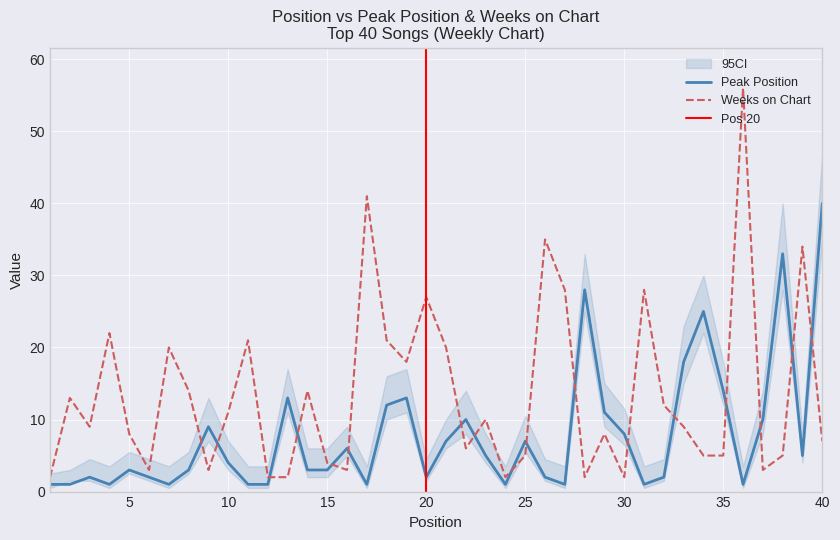

How many data points in Peak Position are less than 4?

20